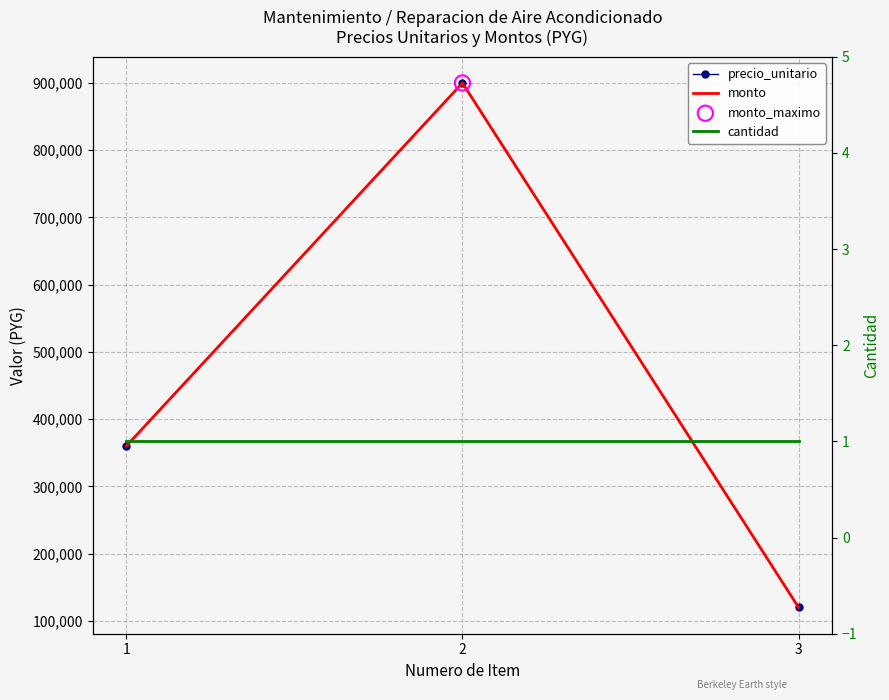

Which series has the largest total across all categories?

precio_unitario